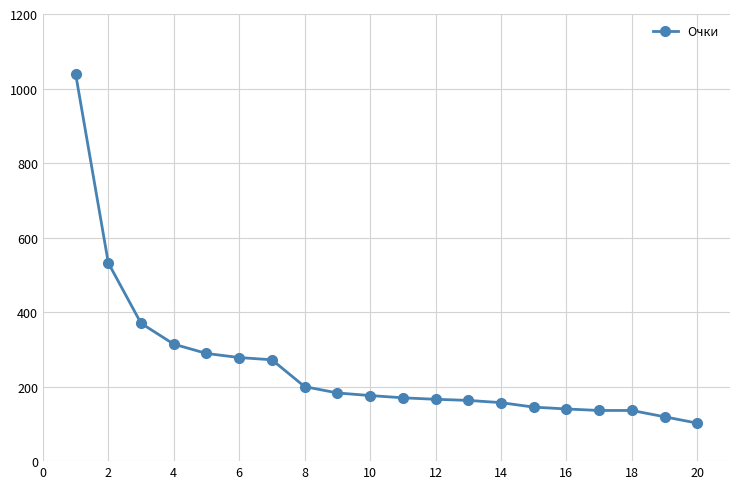

What is the maximum value shown in the chart?

1040